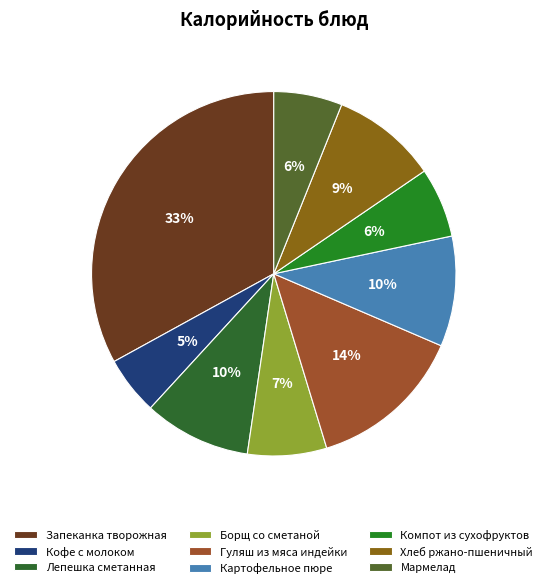

Is Мармелад the majority of the pie?

No